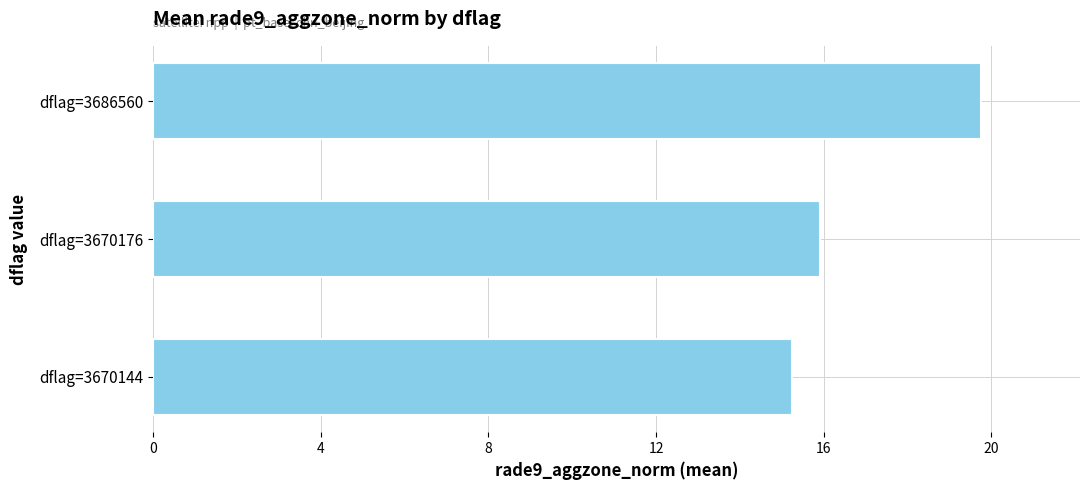

What is the change in value from dflag=3686560 to dflag=3670144?

-4.5